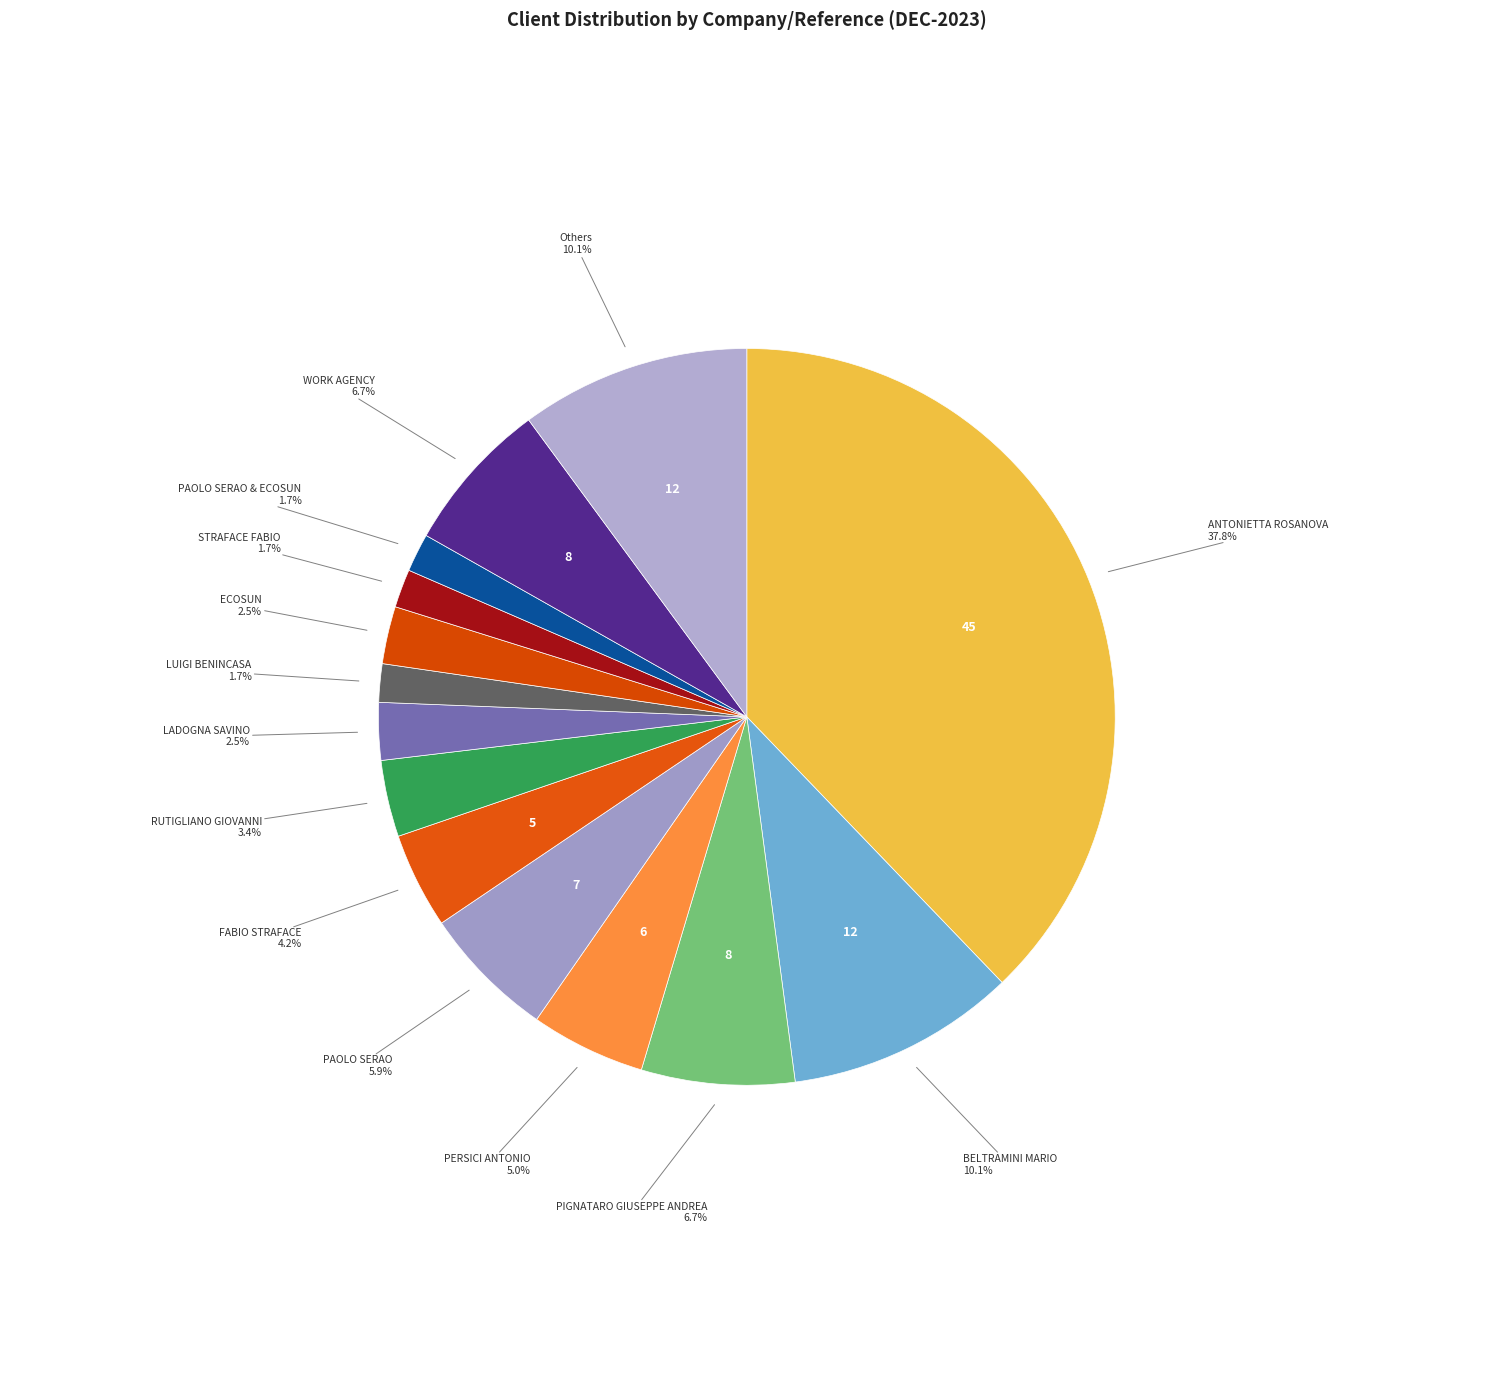

What is the ratio of the value at PAOLO SERAO to the value at STRAFACE FABIO?

3.5